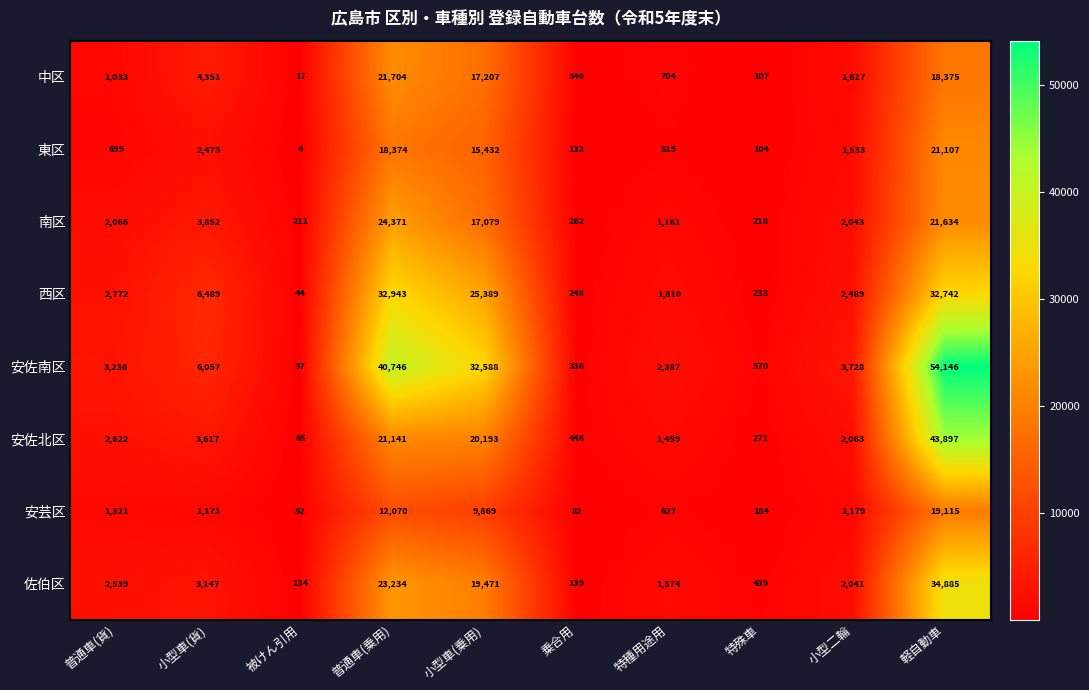

Is it true that 中区 equals 446 at 特種用途用?

False